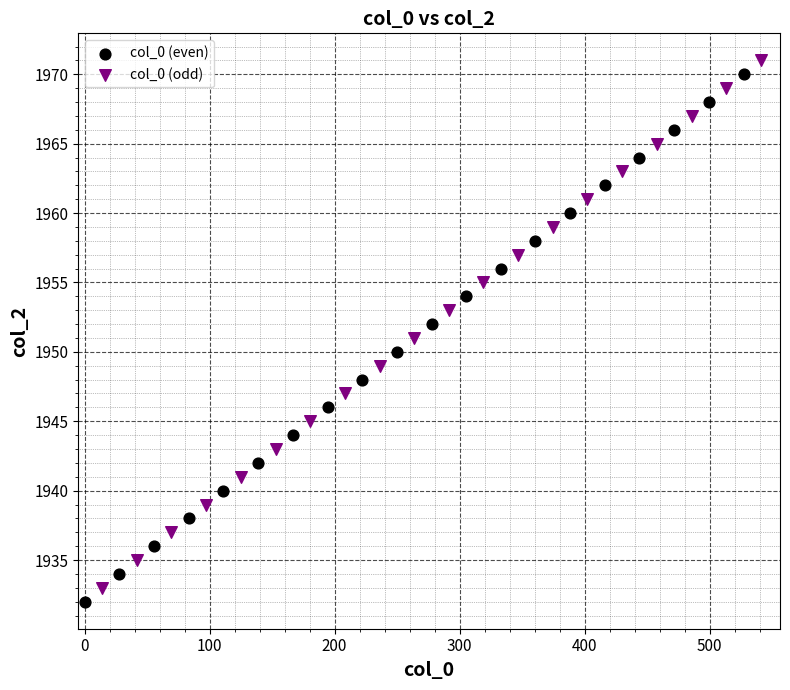

Which series contains the highest Y value?

col_0 (odd)